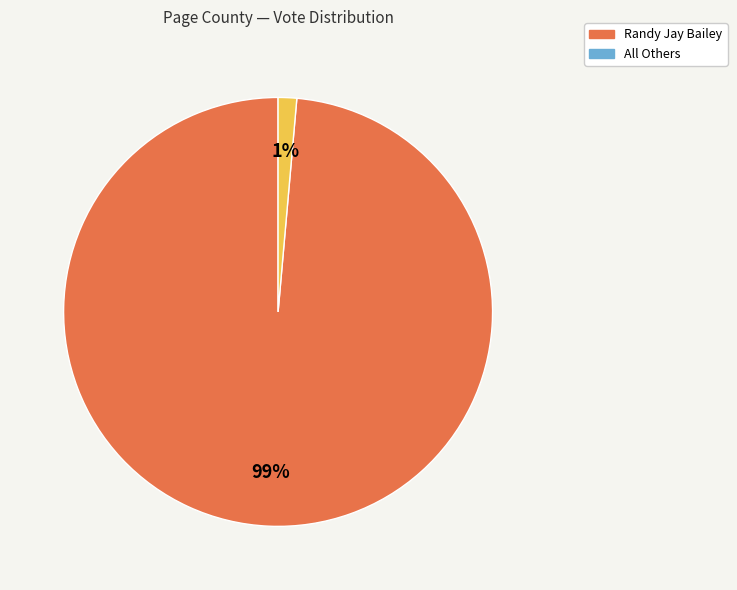

True or false: Randy Jay Bailey accounts for 99% of the total.

True